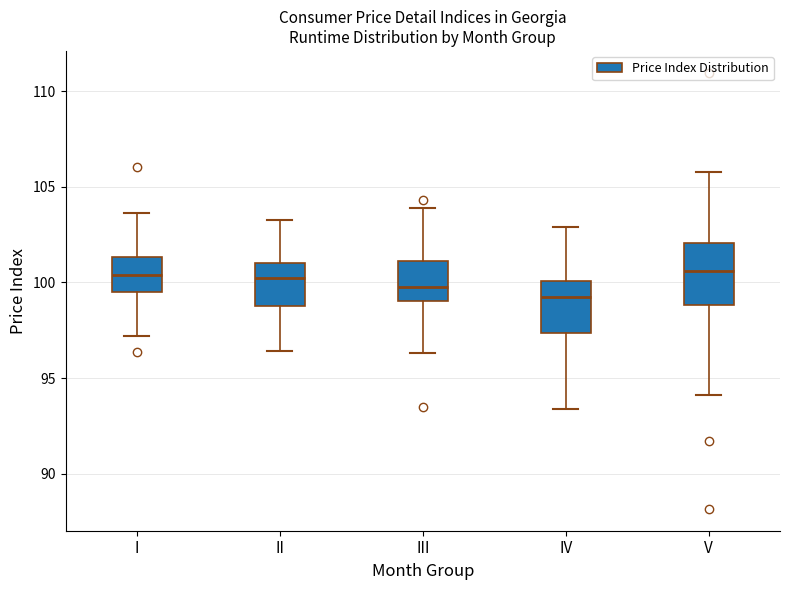

Comparing the boxes themselves (not the whiskers), which one is the tallest?

V